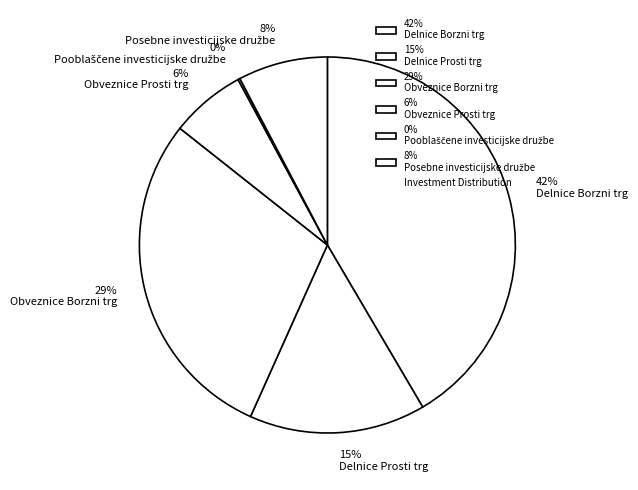

What percentage is the 6% Obveznice Prosti trg slice, to the nearest percent?

6%